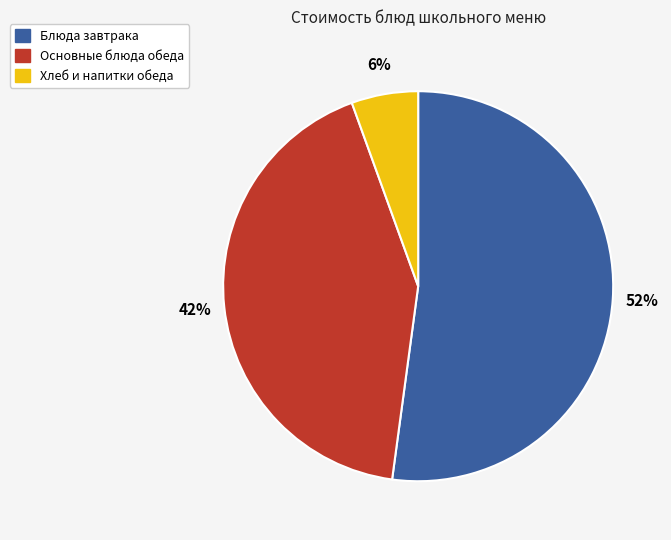

What percentage is the Блюда завтрака slice, to the nearest percent?

52%